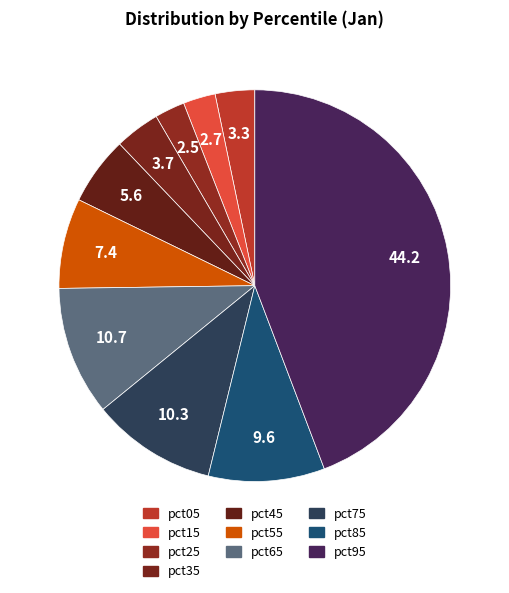

How many slices are in this pie chart?

10